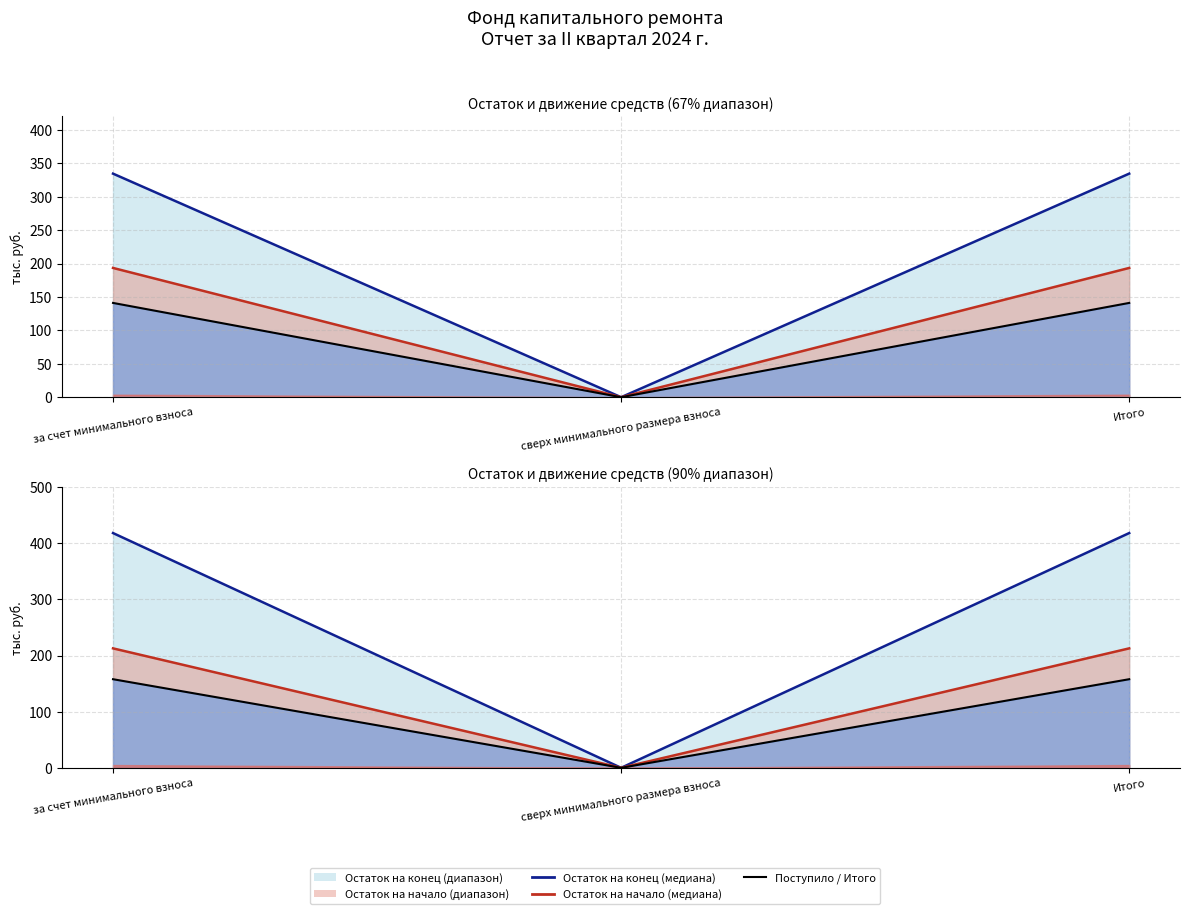

What is the difference between the maximum and minimum values in the Поступило всего series?

141.1